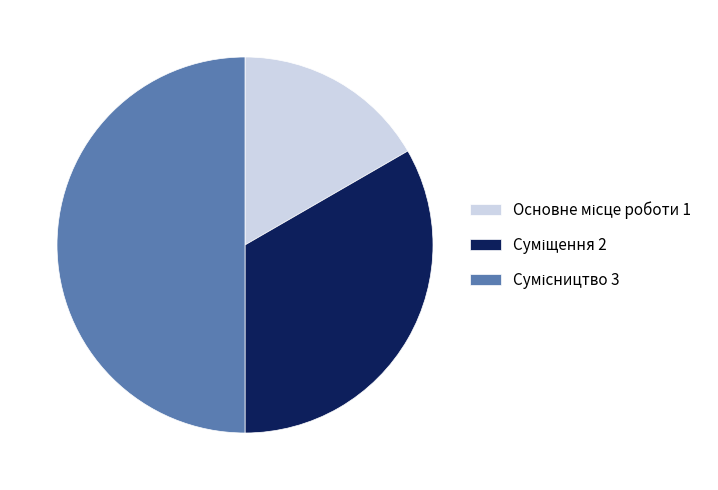

How many segments does this pie chart have?

3